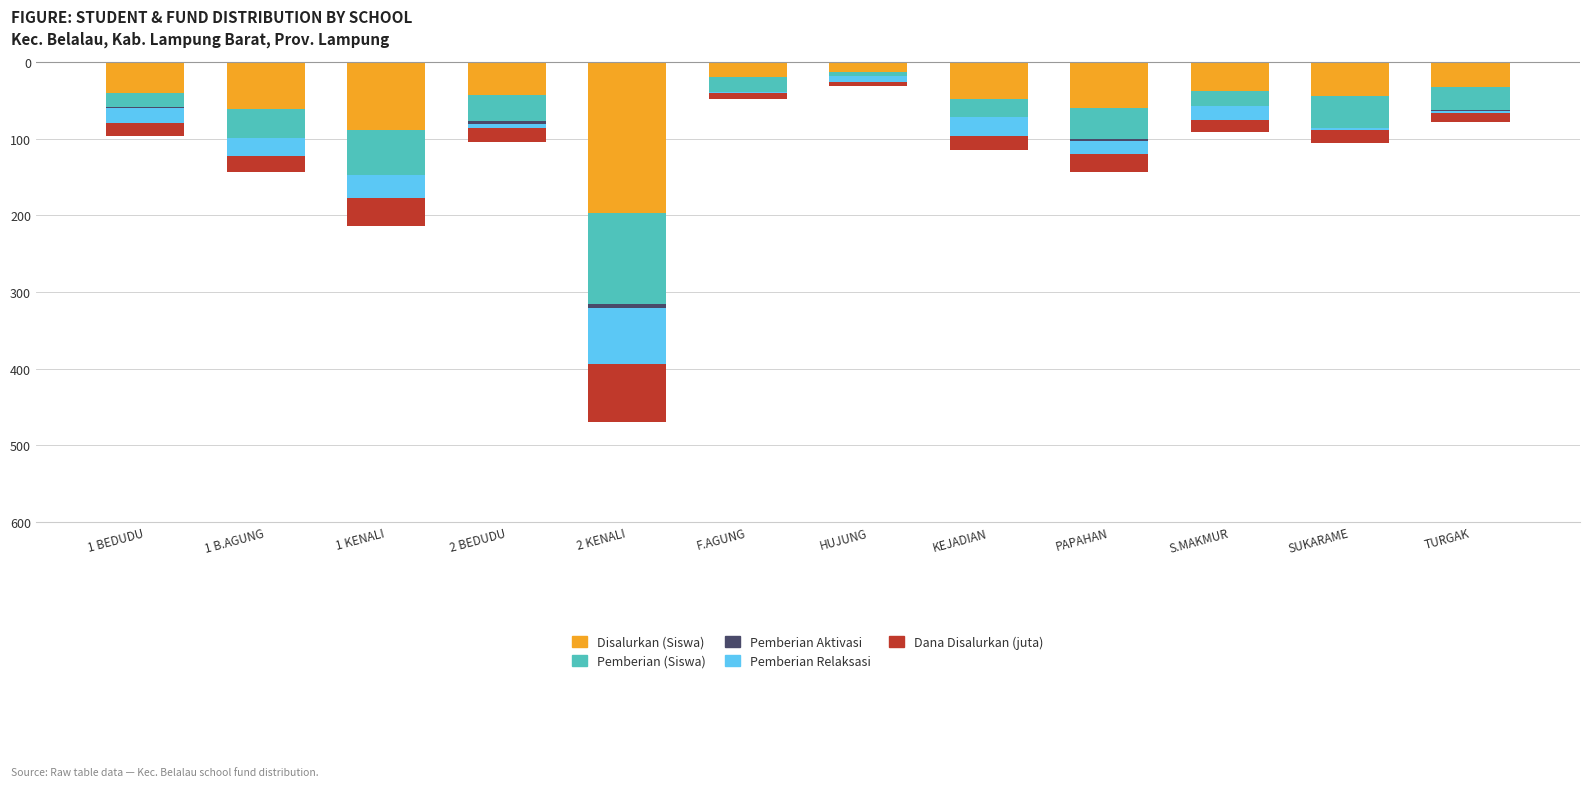

At how many categories does at least one series exceed -159?

12